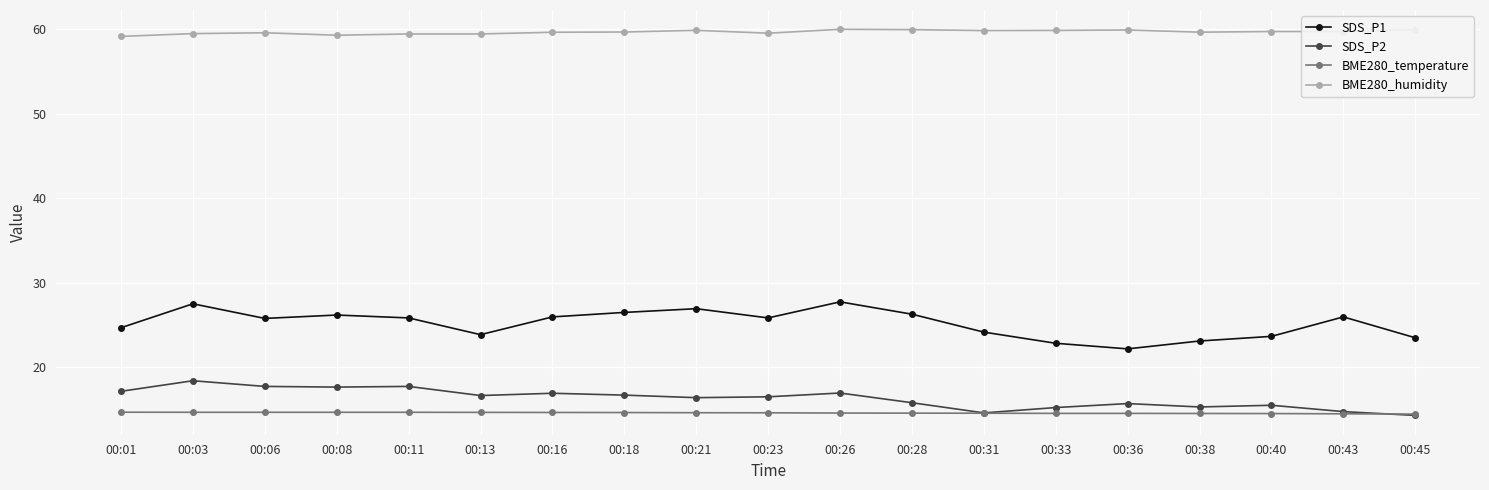

What is the value of the SDS_P2 point at the 13th from the left?

14.6